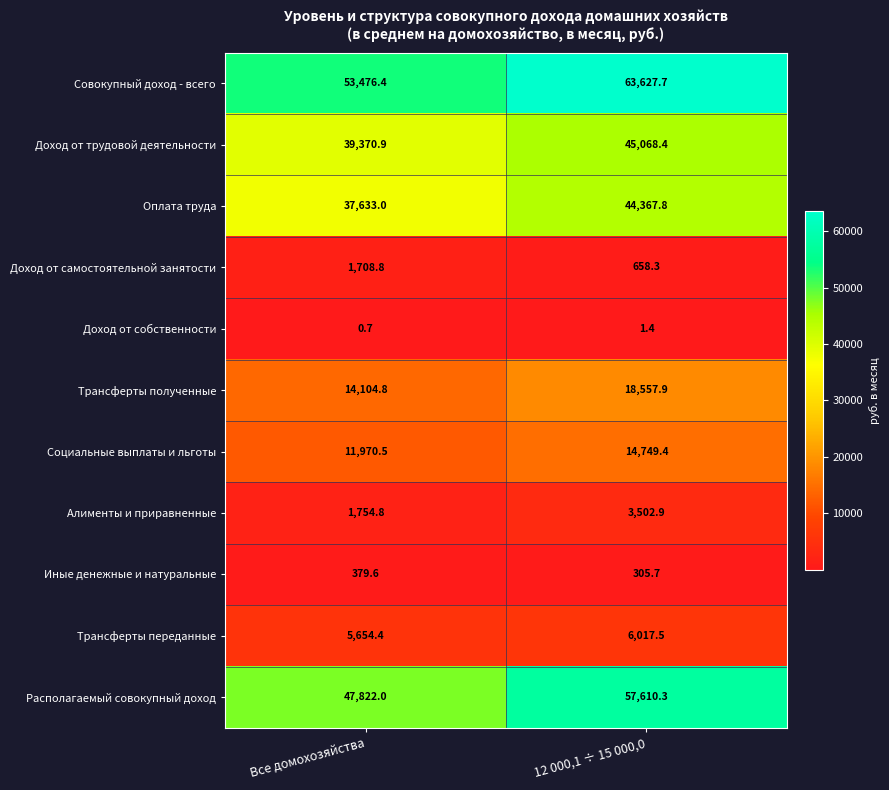

At how many categories does at least one series exceed 35871?

2